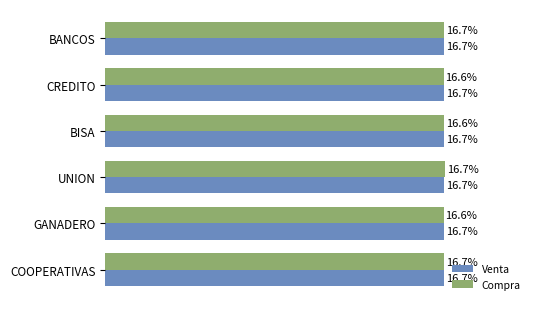

Which series changed the most between GANADERO and COOPERATIVAS?

Compra